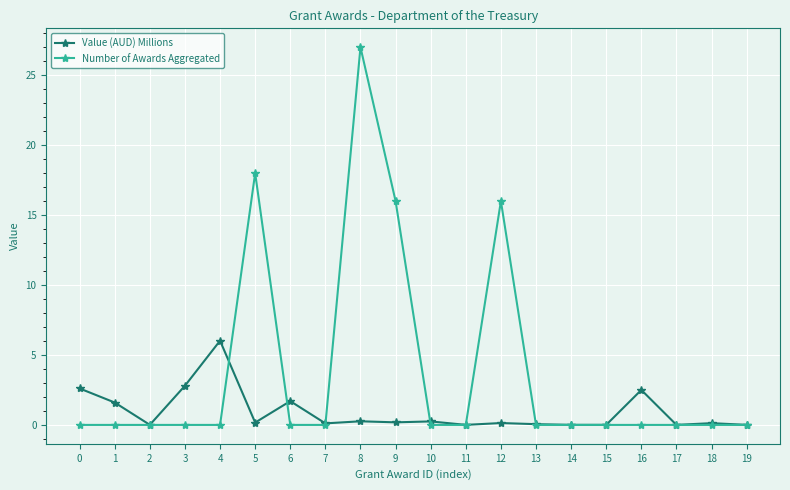

What is the sum of the Value (AUD) Millions values at 17 and 12?

0.1